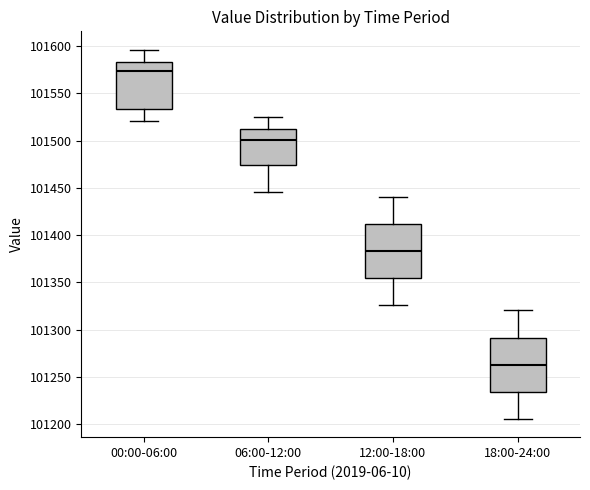

Reading left to right, transcribe this box plot: for each box, give where its median line is, the range the box spans, and where its two whiskers end, as read against the y-axis. The values are not printed on the chart, so give them approximately, as read against the axis.

00:00-06:00: median 101575, box 101535 to 101585, whiskers 101520 to 101595
06:00-12:00: median 101500, box 101475 to 101510, whiskers 101445 to 101525
12:00-18:00: median 101385, box 101355 to 101410, whiskers 101325 to 101440
18:00-24:00: median 101265, box 101235 to 101290, whiskers 101205 to 101320